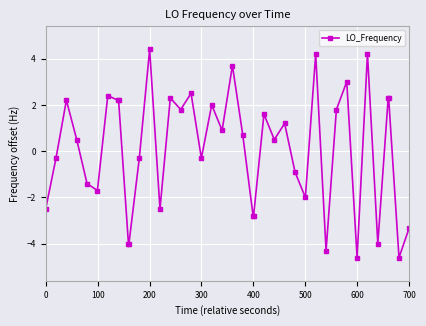

True or false: there are more than 1 points higher than both neighbors.

True